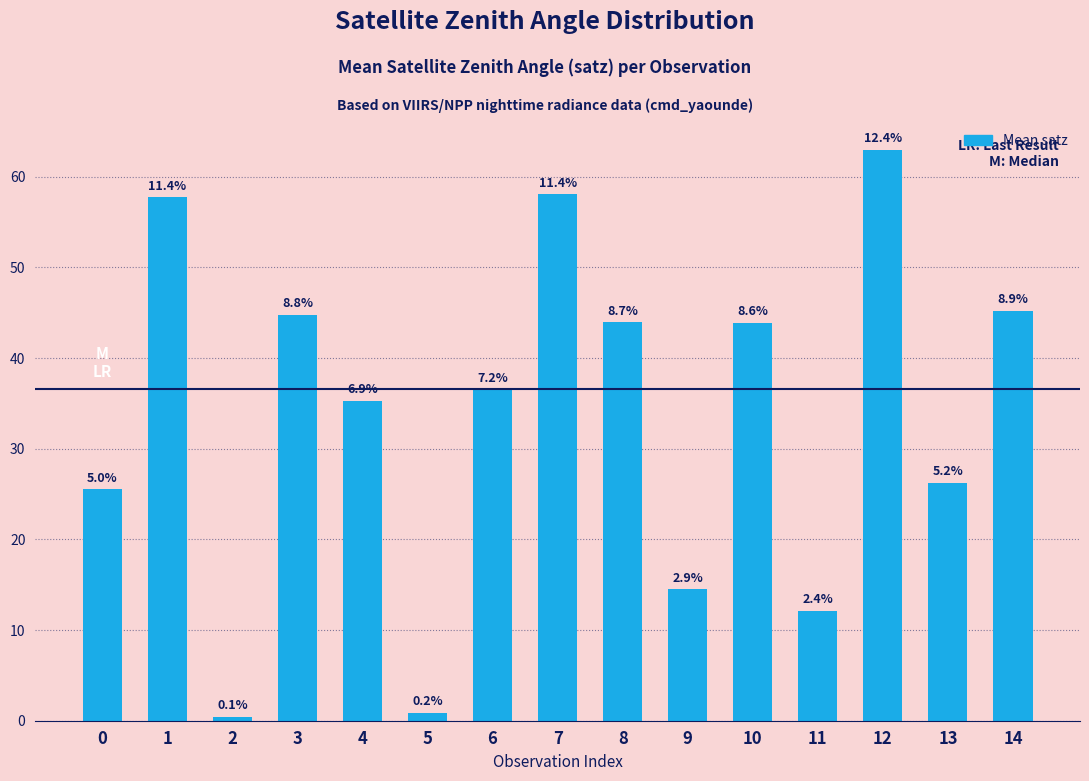

Are the bars horizontal?

No